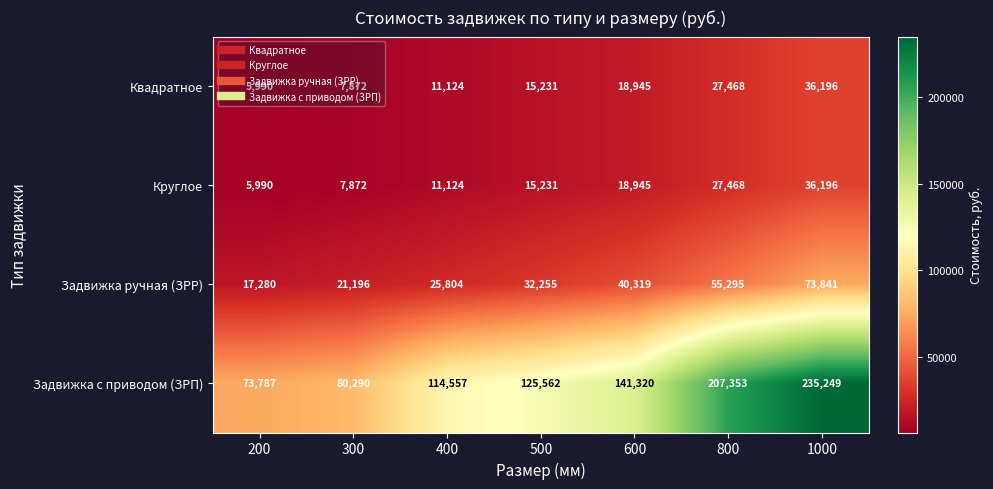

Which series changed the most between 400 and 600?

Задвижка с приводом (ЗРП)